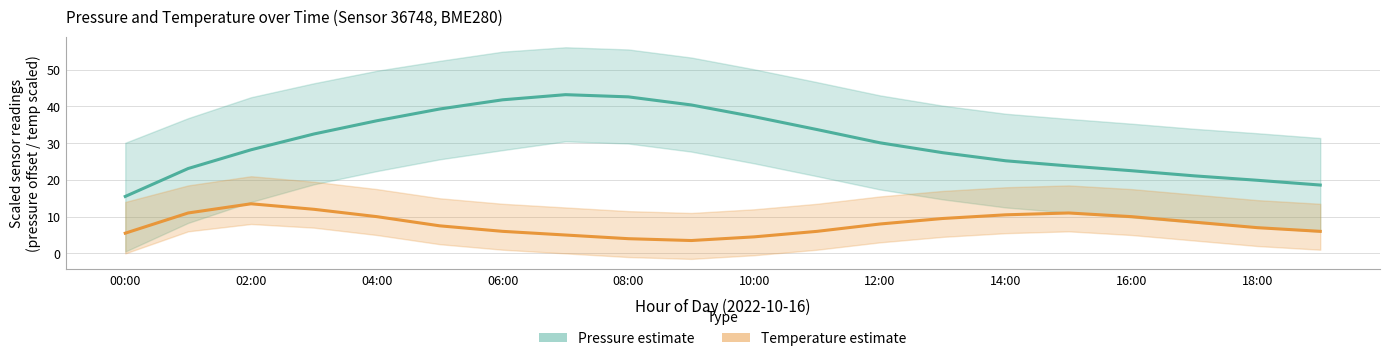

Rank the series by their maximum value, from lowest to highest.

Temperature (°C scaled), Pressure (Pa – 100,776 offset)